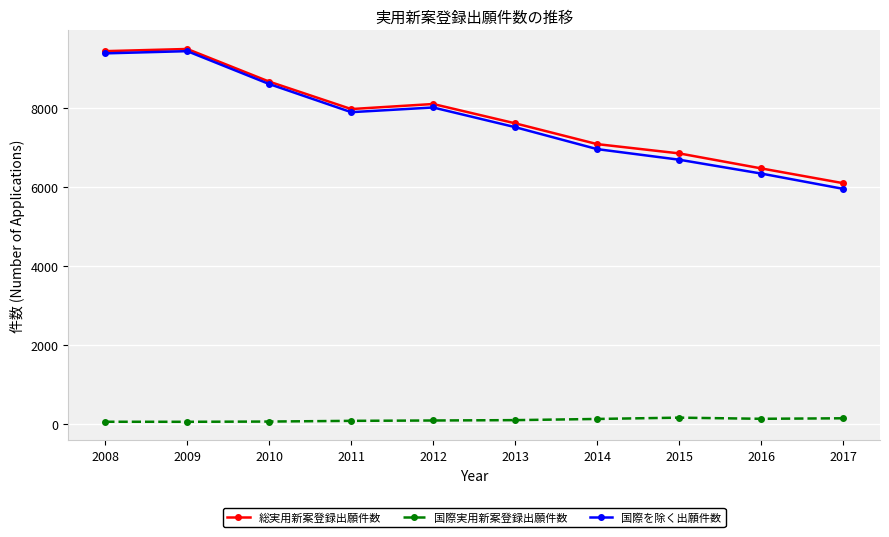

Is the value of 国際実用新案登録出願件数 at 2016 greater than the value of 総実用新案登録出願件数 at 2015?

No